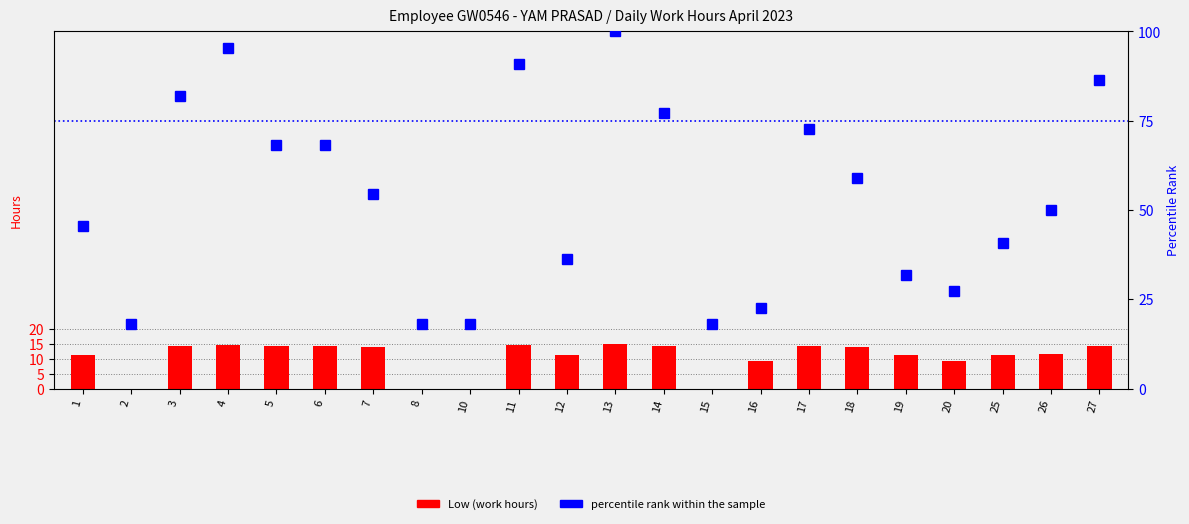

Read the percentile rank within the sample value at 15.

18.2